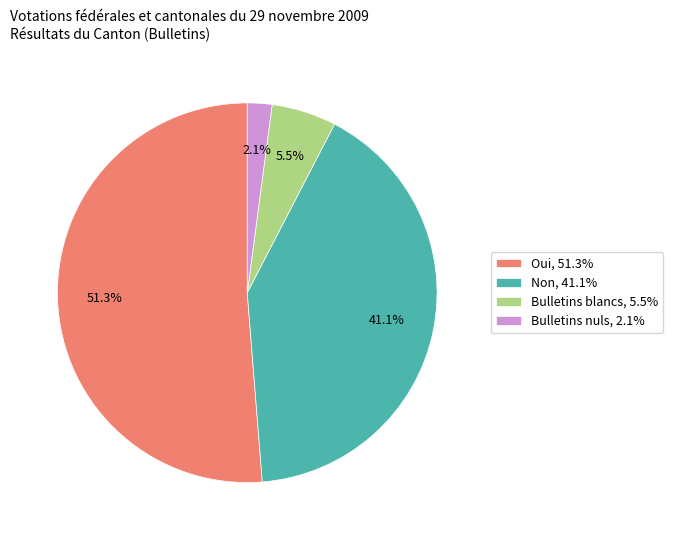

Which slice is the largest?

Oui